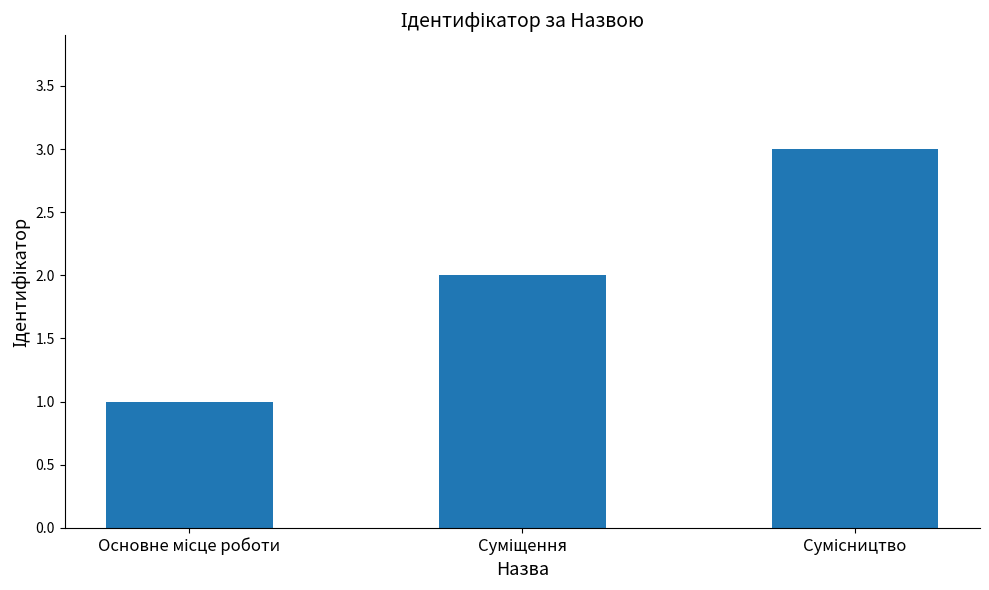

How many categories are shown in the chart?

3